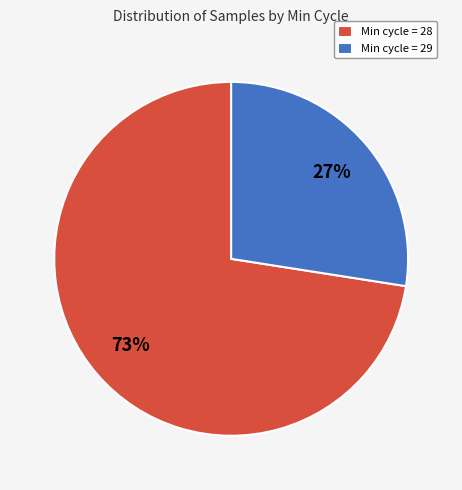

What percentage is the Min cycle = 28 slice, to the nearest percent?

73%